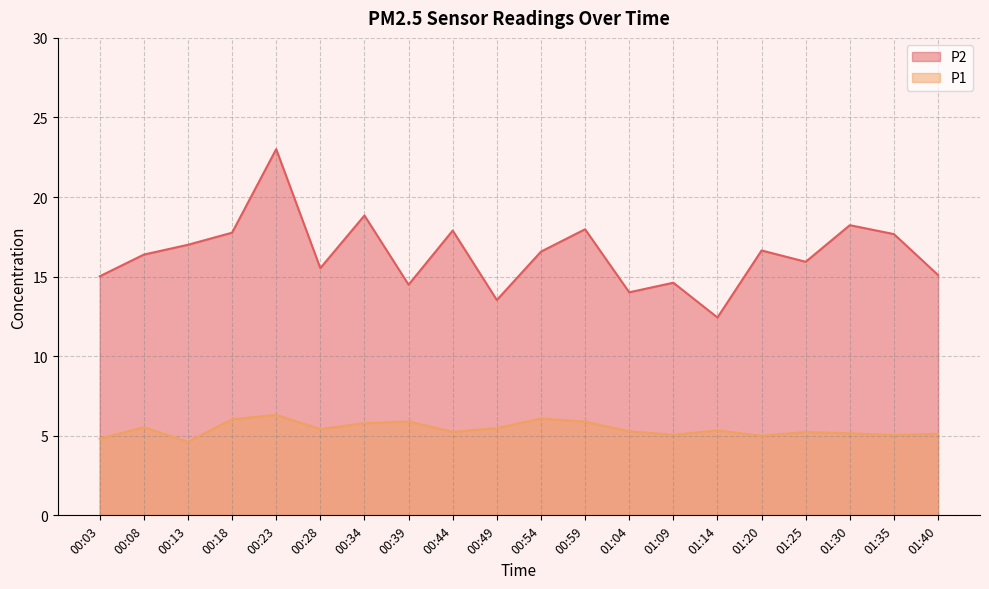

Which has a higher value, 00:28 or 01:35?

01:35